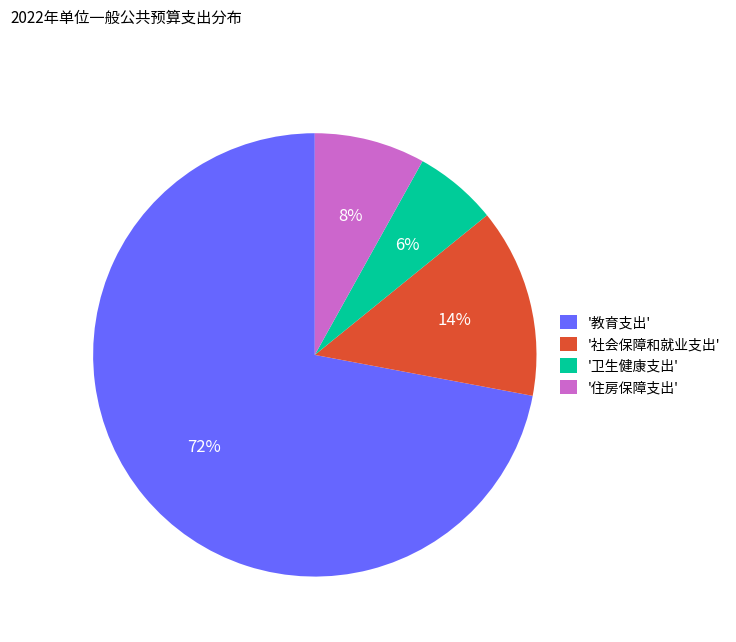

Between '住房保障支出' and '社会保障和就业支出', which is larger?

'社会保障和就业支出'